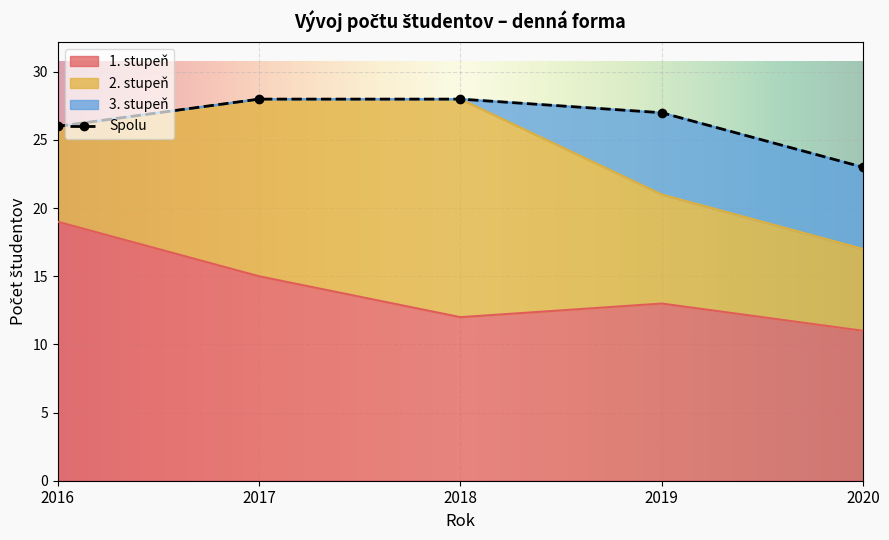

Where is 3. stupeň nearest to the value 3?

2019